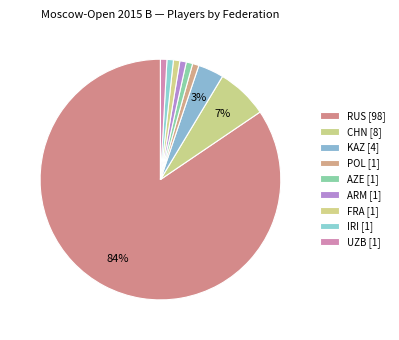

What percentage is the POL slice, to the nearest percent?

1%